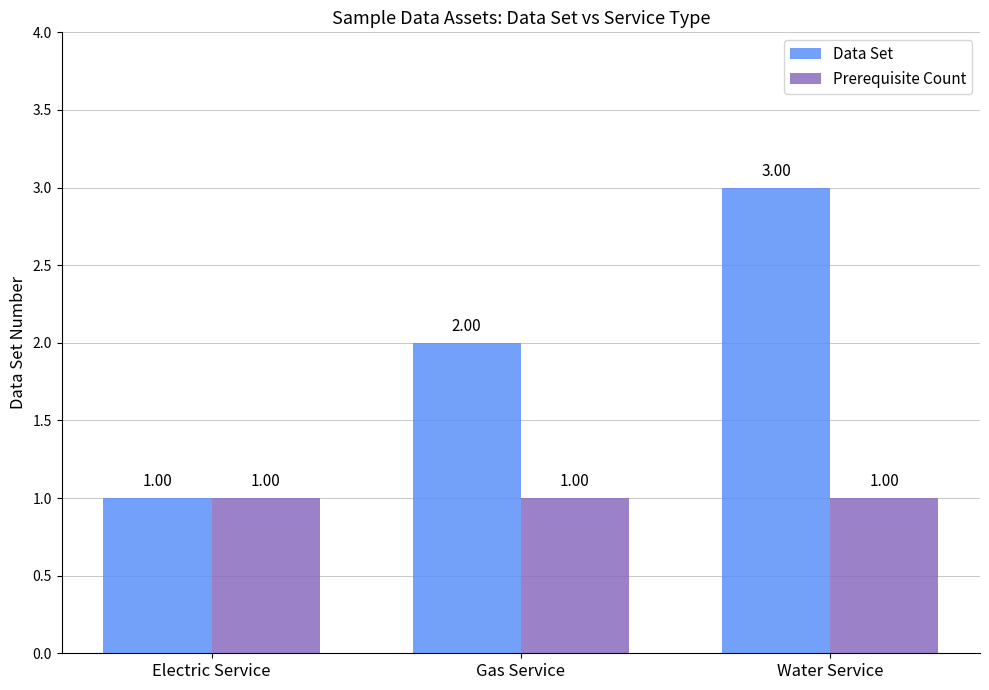

Reading left to right, transcribe all the data shown in this chart.

Data Set: 1	2	3
Prerequisite Count: 1	1	1